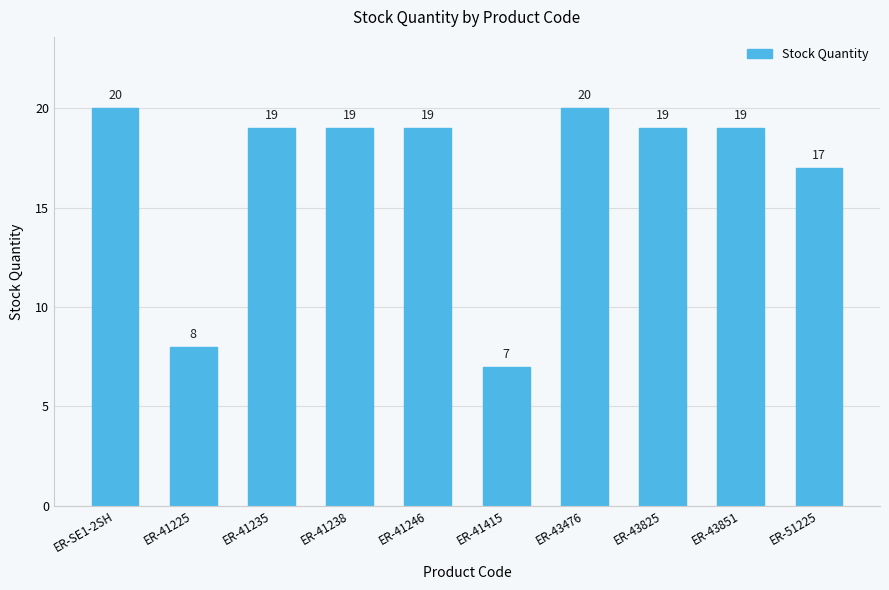

What is the label of the 8th bar from the left?

ER-43825